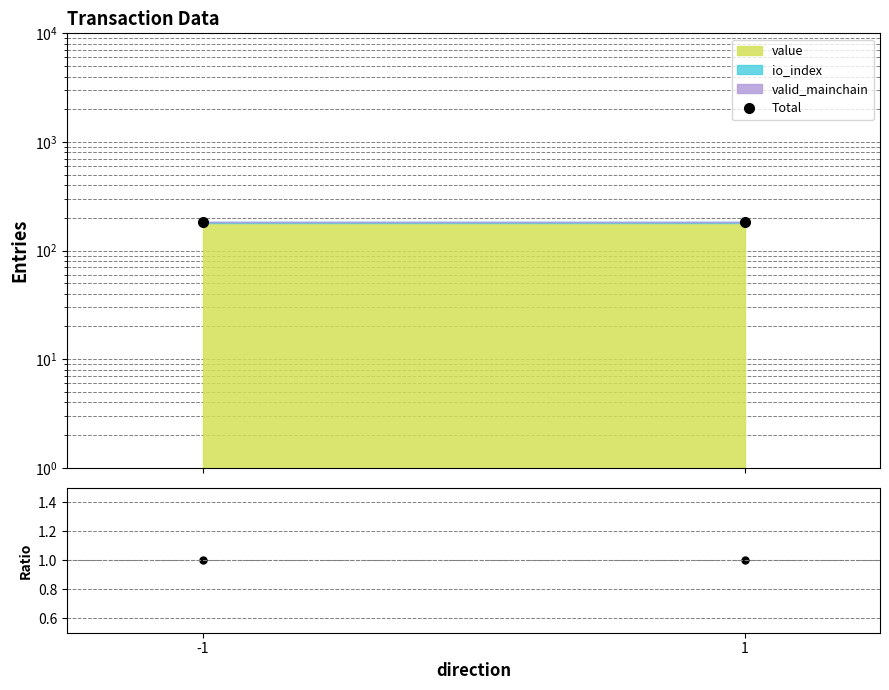

At which category does the chart reach its peak across all series?

-1